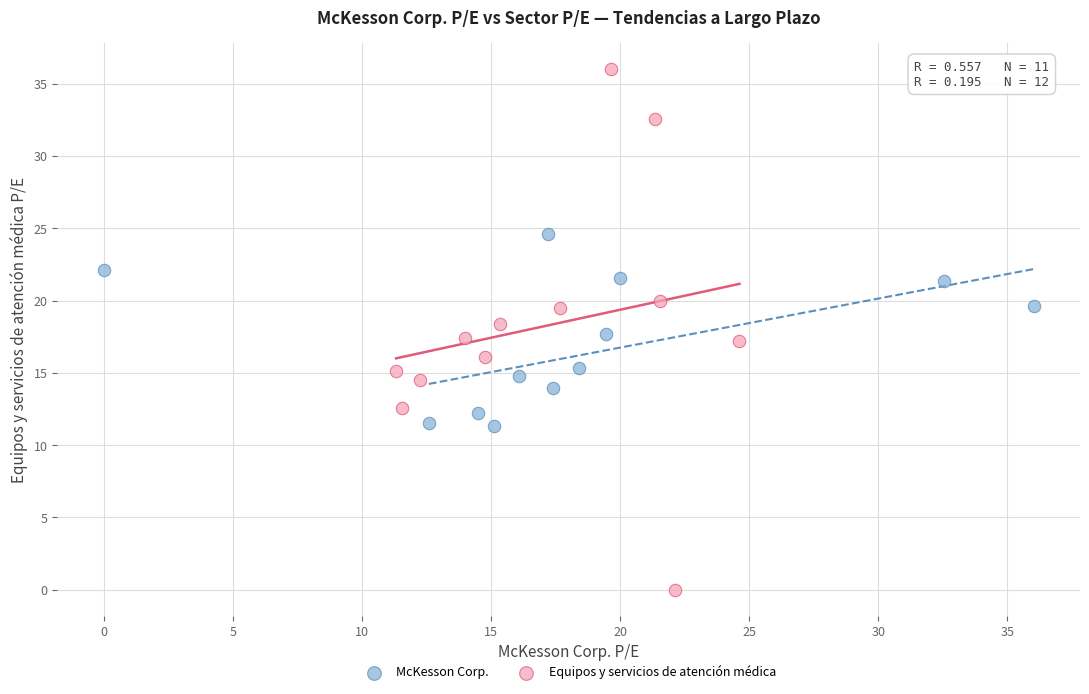

Which series has the widest spread of Y values?

Equipos y servicios de atención médica